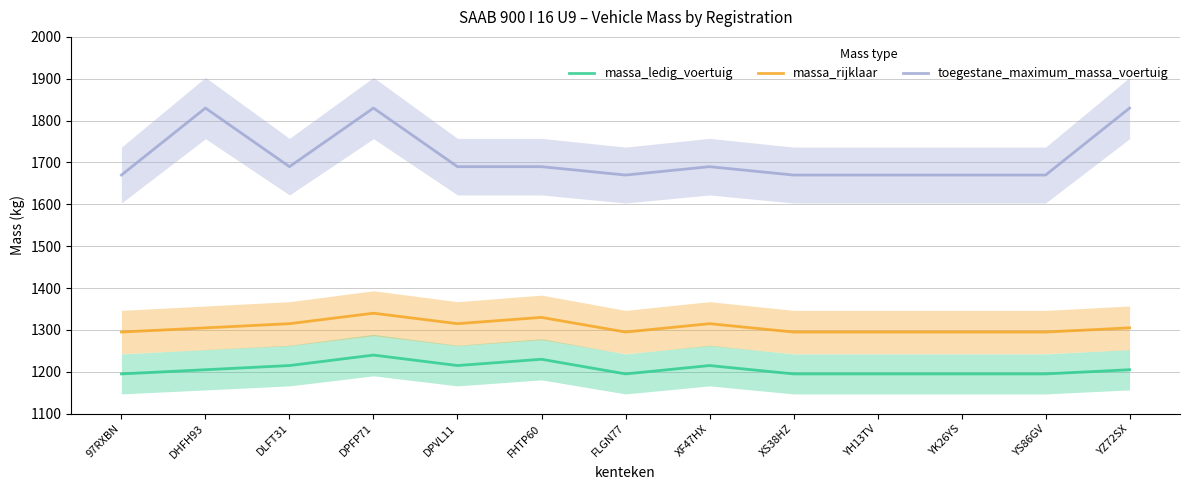

What is the sum of the toegestane_maximum_massa_voertuig values at DPFP71 and 97RXBN?

3500